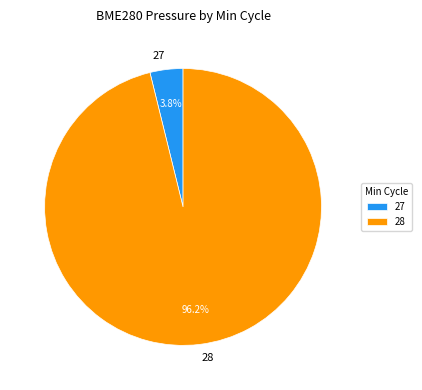

To the nearest percent, what percentage of the pie is 27?

4%